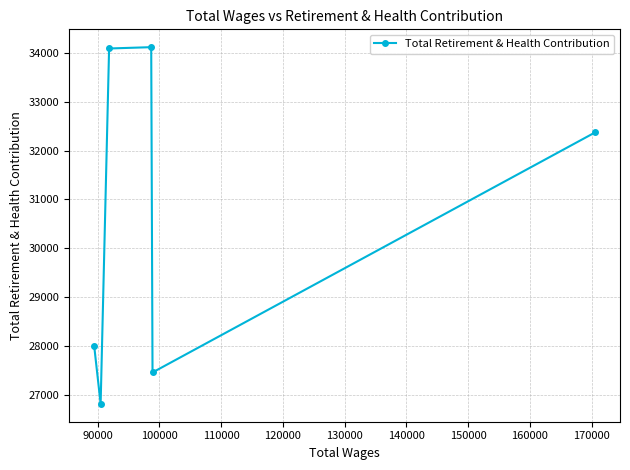

What is the difference between the second highest and minimum values?

7281